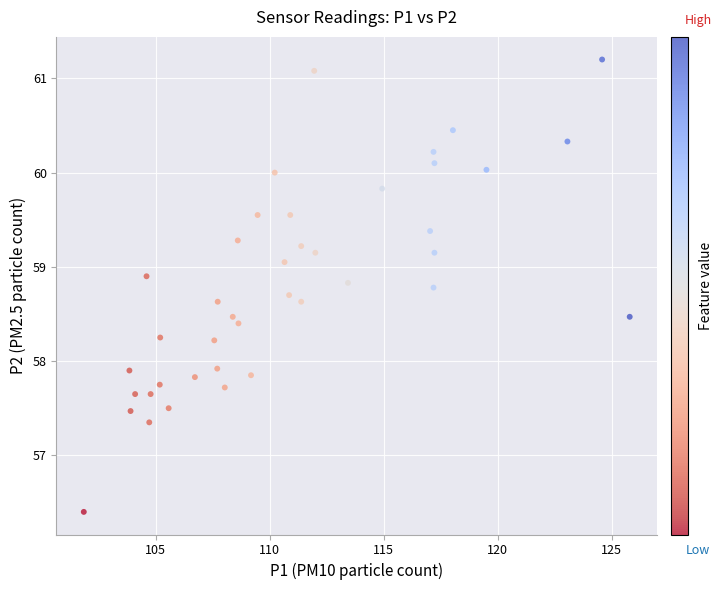

What is the range of X values (max minus min)?

23.9